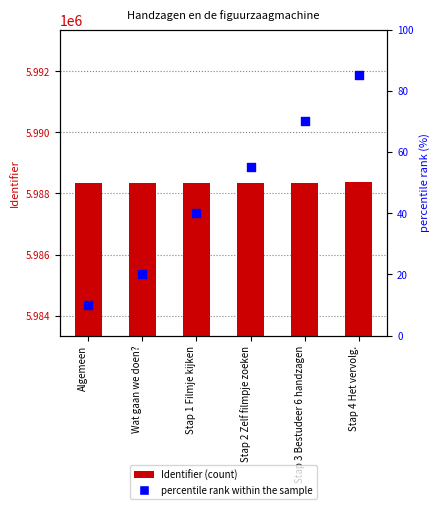

Which series reaches the minimum Y coordinate?

percentile rank within the sample